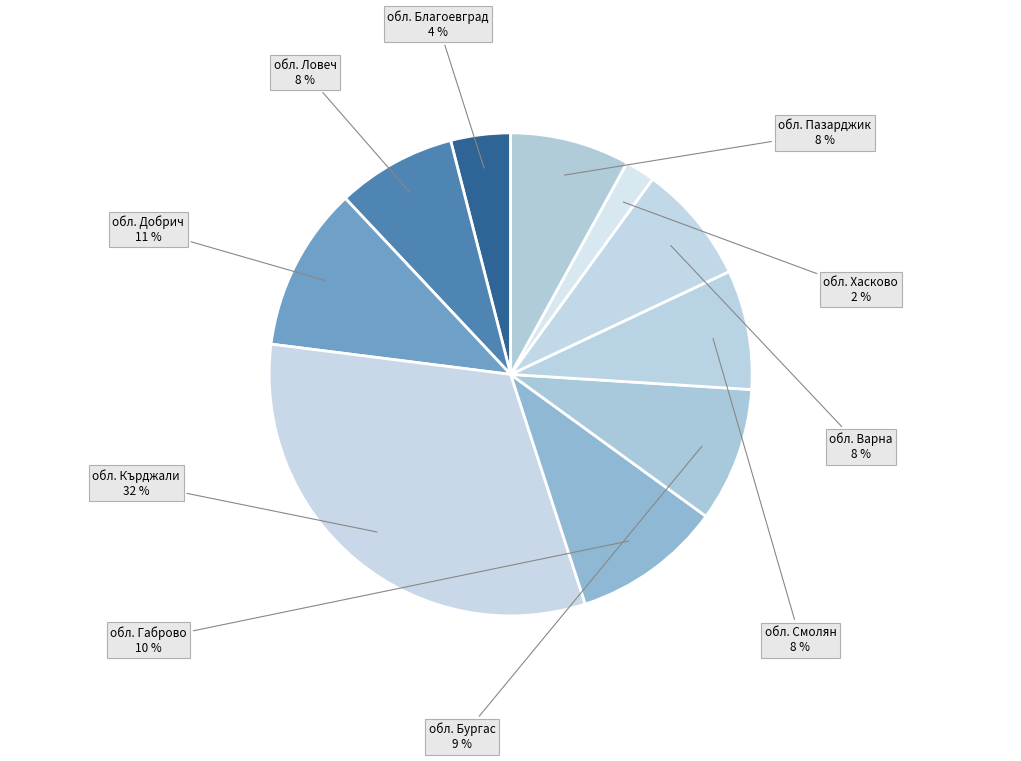

How many slices are in this pie chart?

10